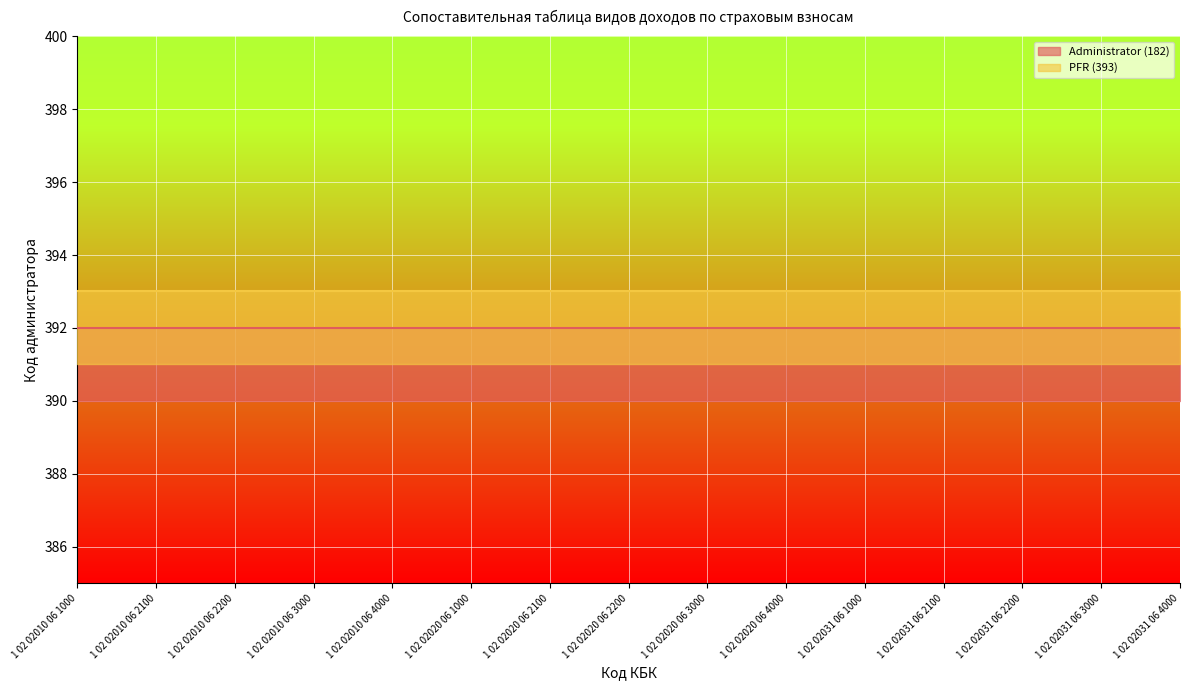

Read the Administrator (182) value at 1 02 02010 06 4000.

392